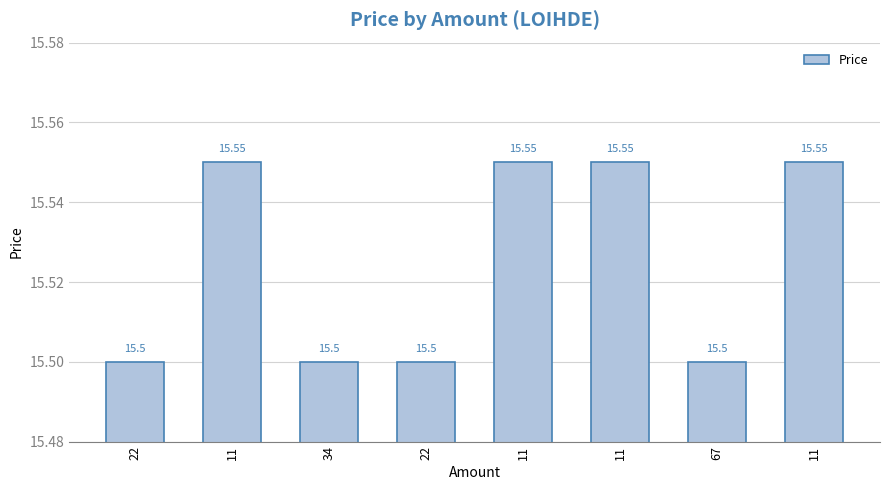

Rank the categories by value from lowest to highest.

22, 34, 22, 67, 11, 11, 11, 11